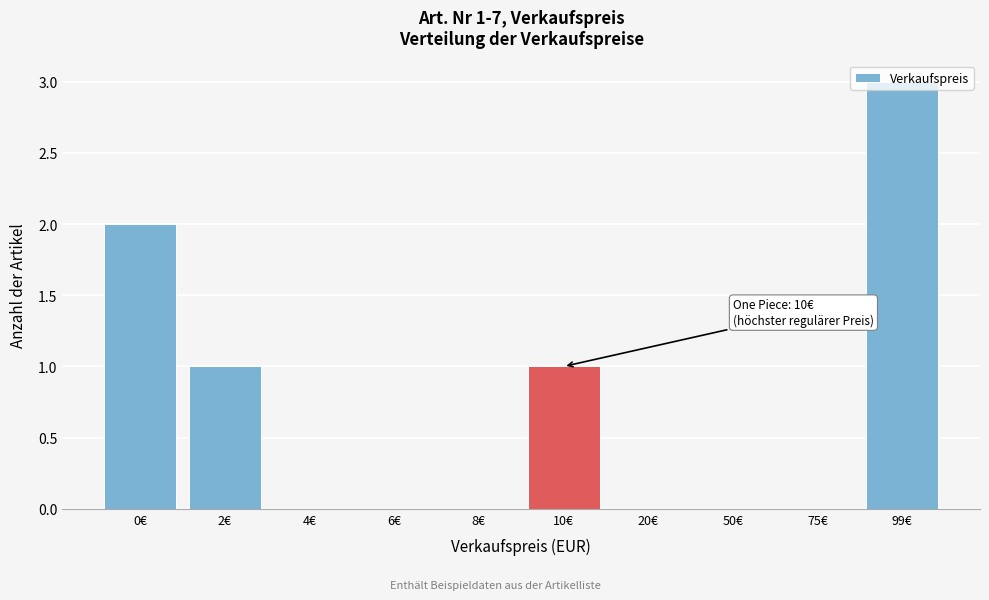

What is the greatest value displayed?

3